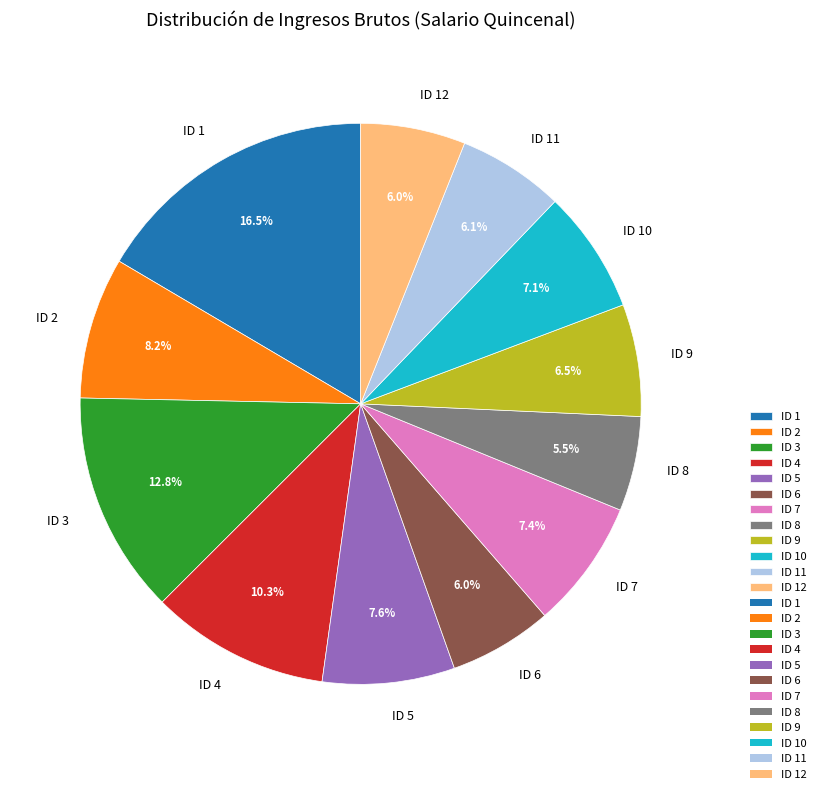

How many slices are in this pie chart?

12